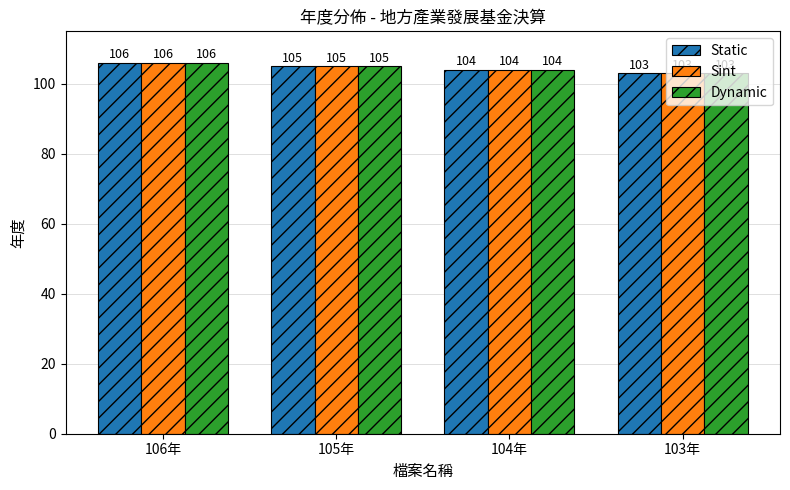

Reading left to right, what are all the values shown in this chart?

Static: 106年=106	105年=105	104年=104	103年=103
Sint: 106年=106	105年=105	104年=104	103年=103
Dynamic: 106年=106	105年=105	104年=104	103年=103